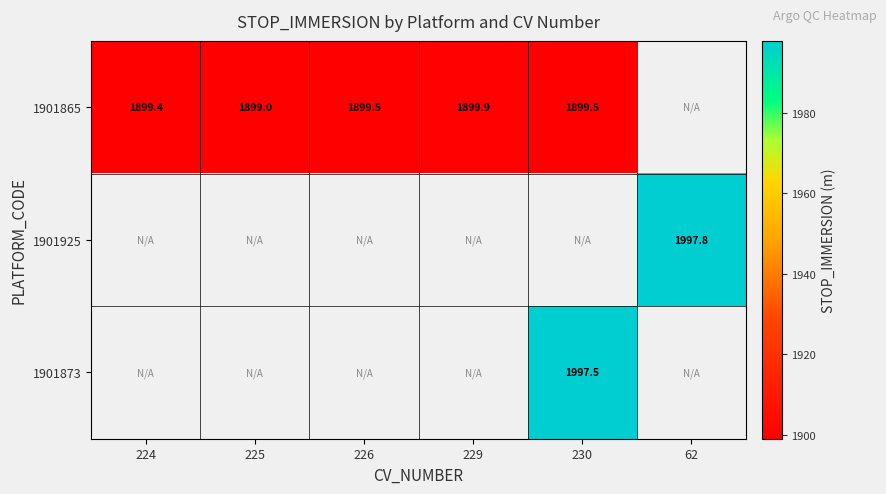

Which label corresponds to the smallest value in the chart?

225